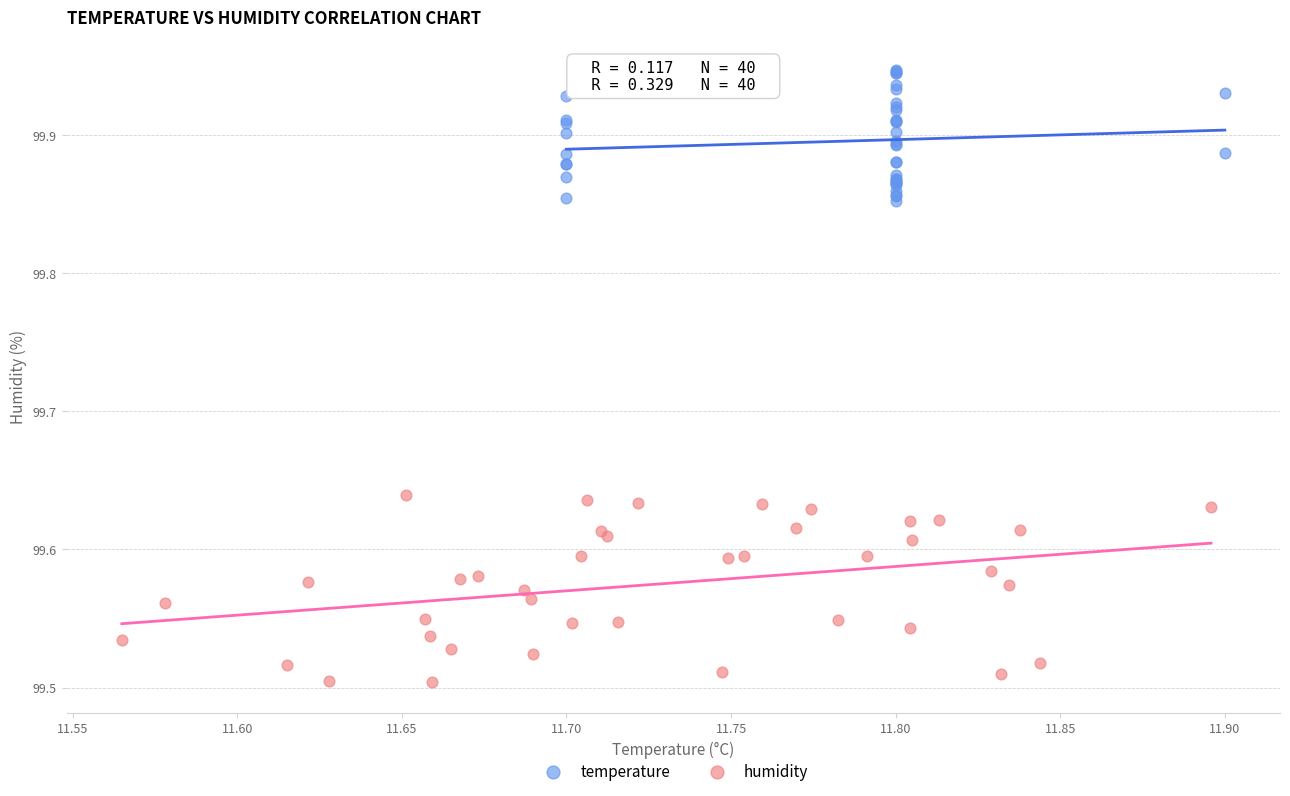

Which series reaches the maximum Y coordinate?

temperature